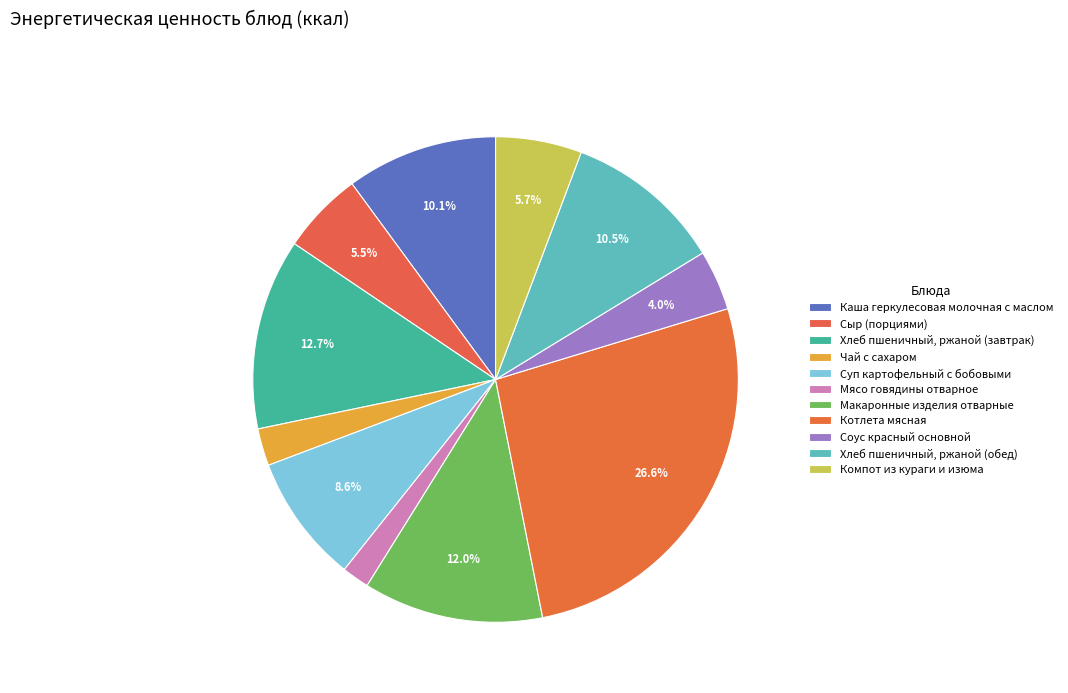

What is the largest slice in the pie chart?

Котлета мясная